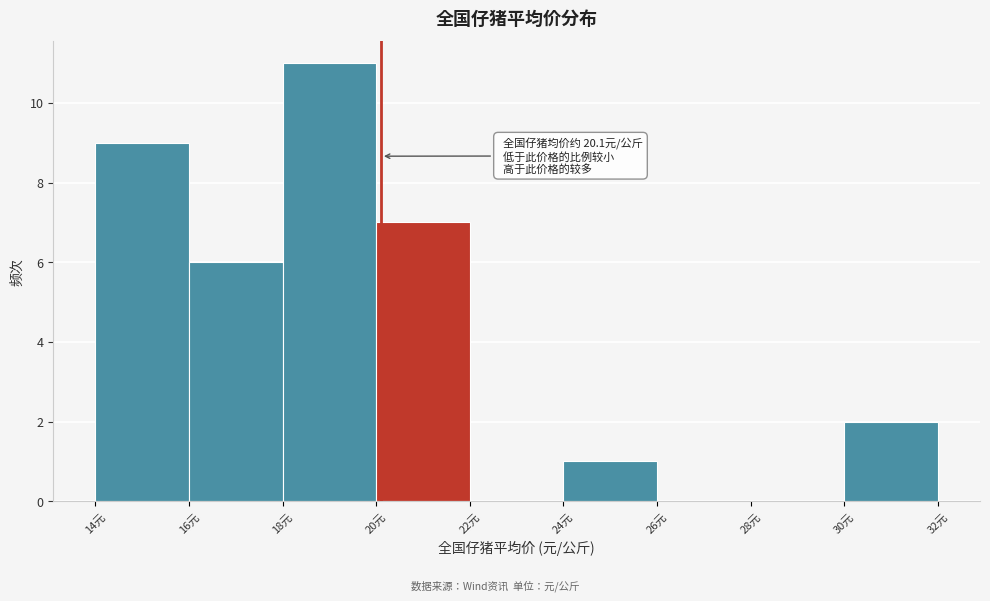

Which range on the x-axis has the tallest bar?

18 to 20